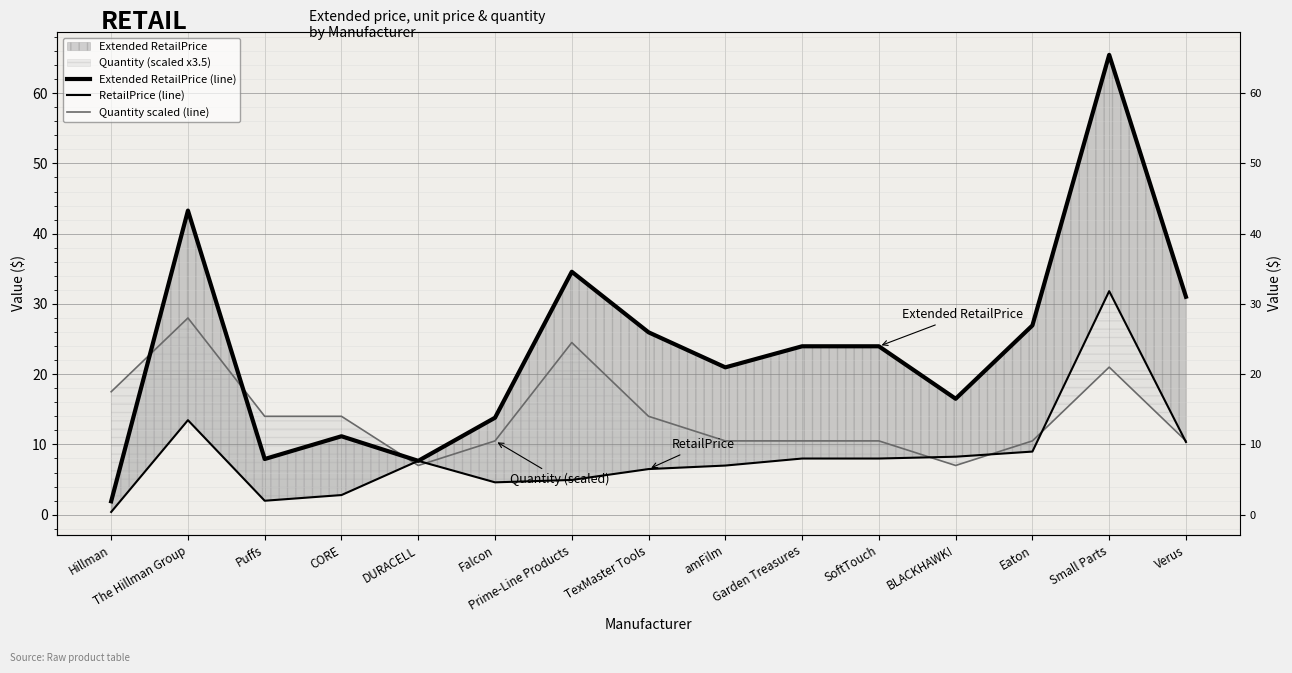

Rank the categories by Extended RetailPrice (line) value from highest to lowest.

Small Parts, The Hillman Group, Prime-Line Products, Verus, Eaton, TexMaster Tools, Garden Treasures, SoftTouch, amFilm, BLACKHAWK!, Falcon, CORE, Puffs, DURACELL, Hillman